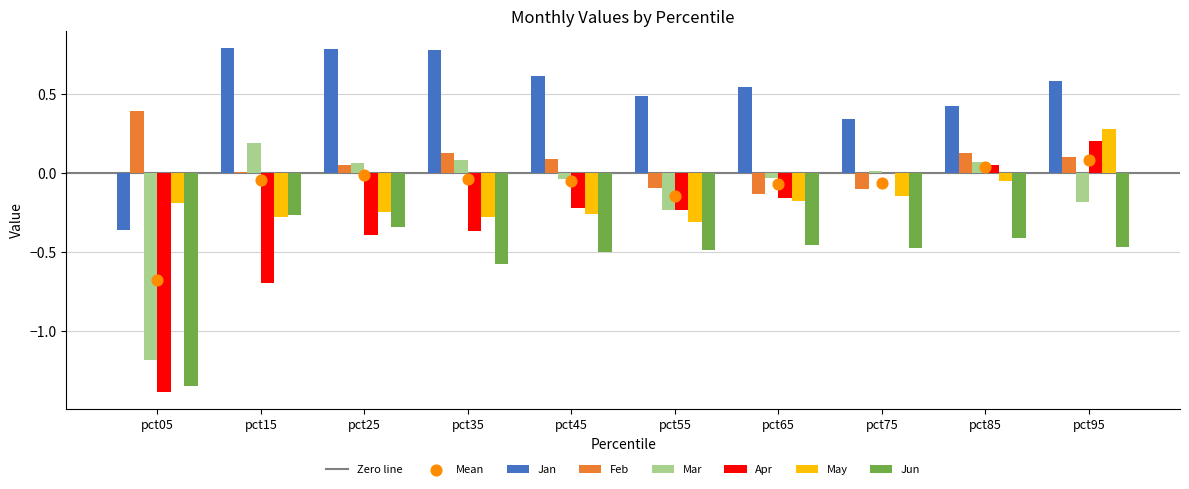

What is the total value across all series at pct55?

-0.9